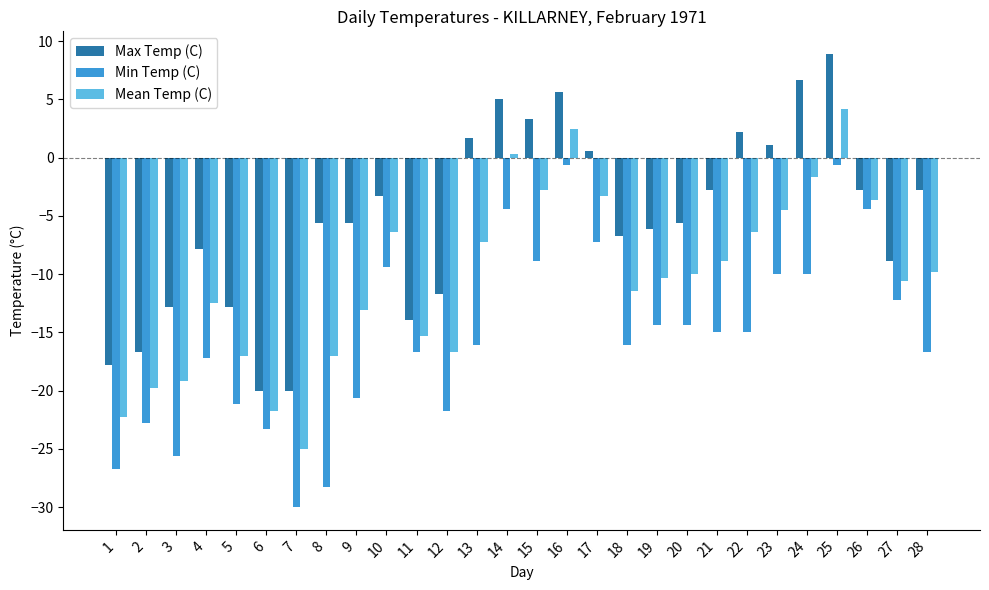

Which category has the highest value in the Mean Temp (C) series?

25